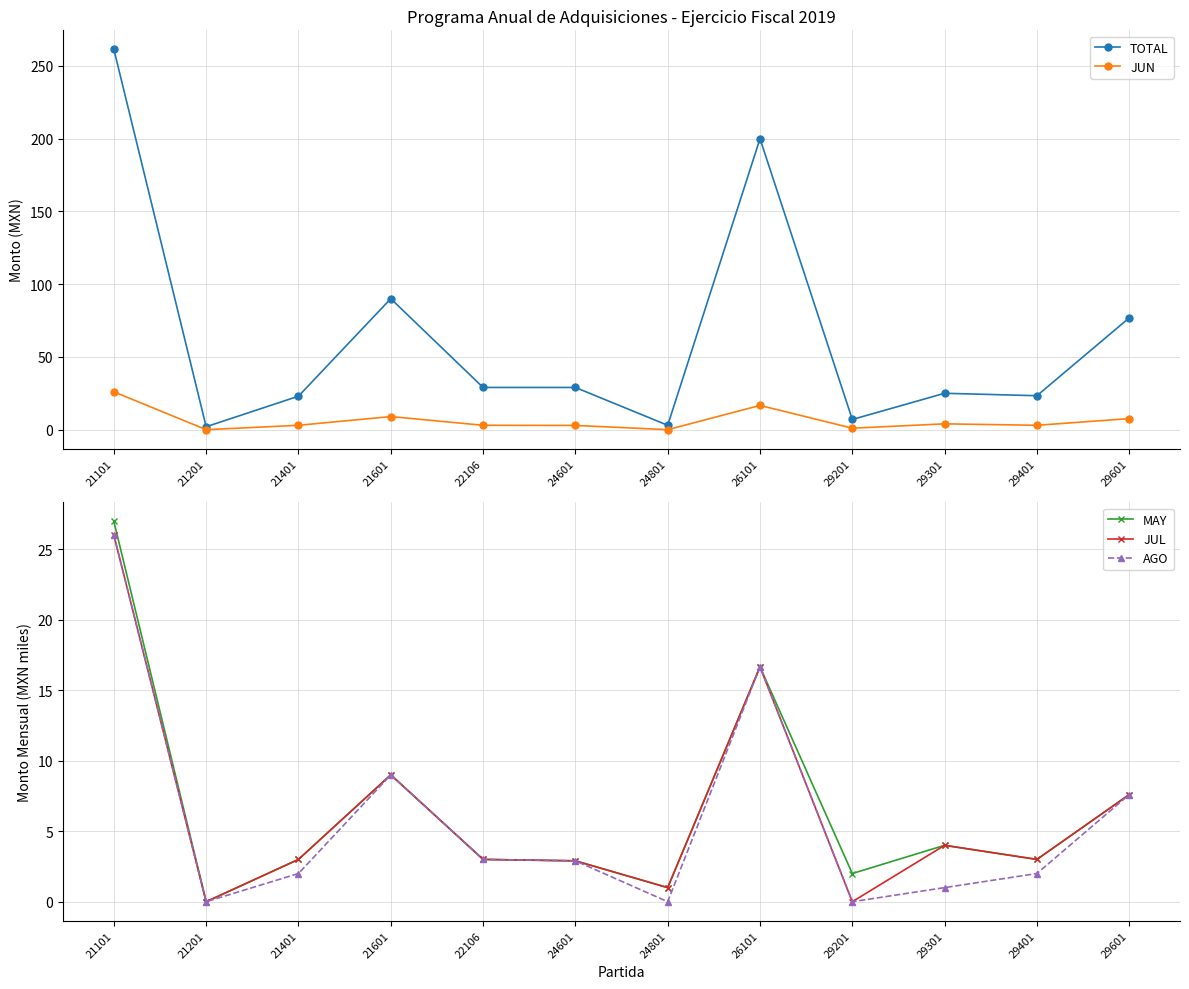

Reading left to right, list all the values displayed in this chart.

TOTAL: 261.3	2.0	23.0	90.0	29.0	29.0	3.0	199.9	7.0	25.0	23.3	76.8
JUN: 26.0	0.0	3.0	9.0	3.0	2.9	0.0	16.7	1.0	4.0	3.0	7.6
MAY: 27.0	0.0	3.0	9.0	3.0	2.9	1.0	16.7	2.0	4.0	3.0	7.6
JUL: 26.0	0.0	3.0	9.0	3.0	2.9	1.0	16.7	0.0	4.0	3.0	7.6
AGO: 26.0	0.0	2.0	9.0	3.0	2.9	0.0	16.7	0.0	1.0	2.0	7.6